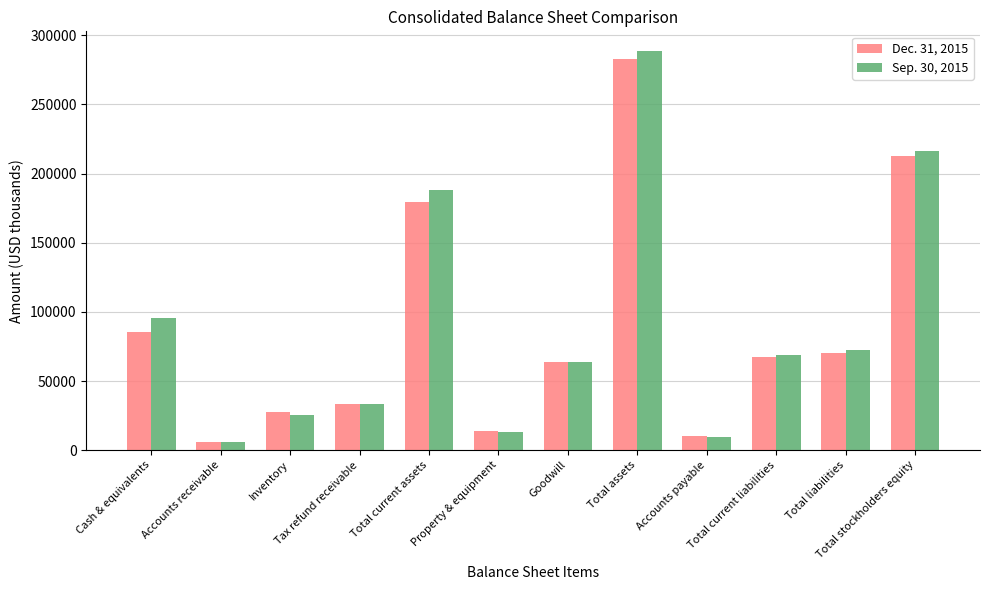

What is the value of the Dec. 31, 2015 bar at the 9th from the left?

10094